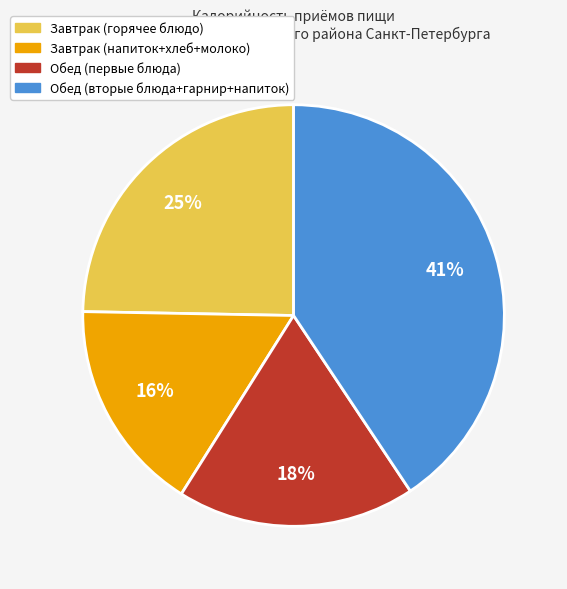

Does any single category account for the majority?

No